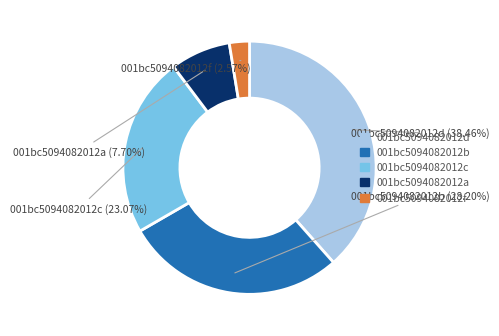

To the nearest percent, what is the average slice percentage?

20%